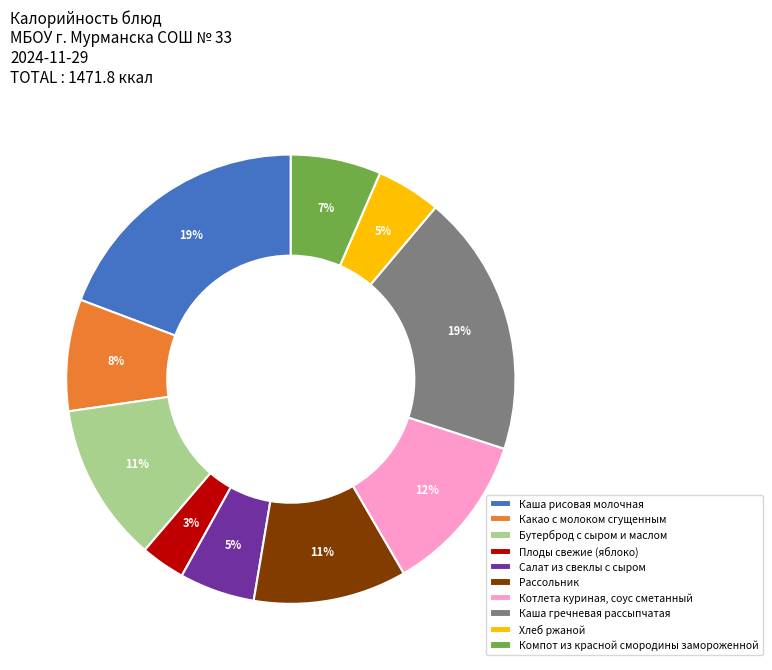

Does Хлеб ржаной account for over 50% of the chart?

No